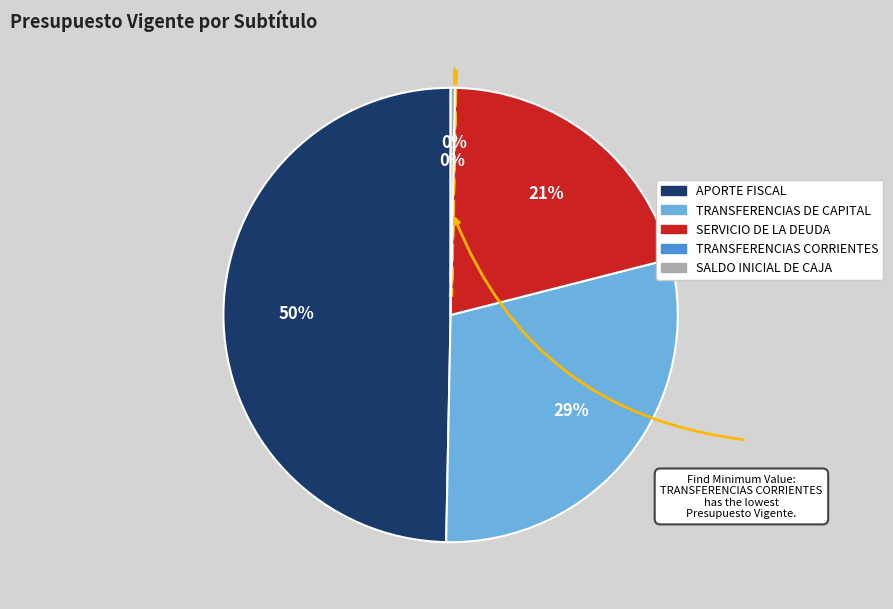

What percentage is the TRANSFERENCIAS DE CAPITAL slice, to the nearest percent?

29%